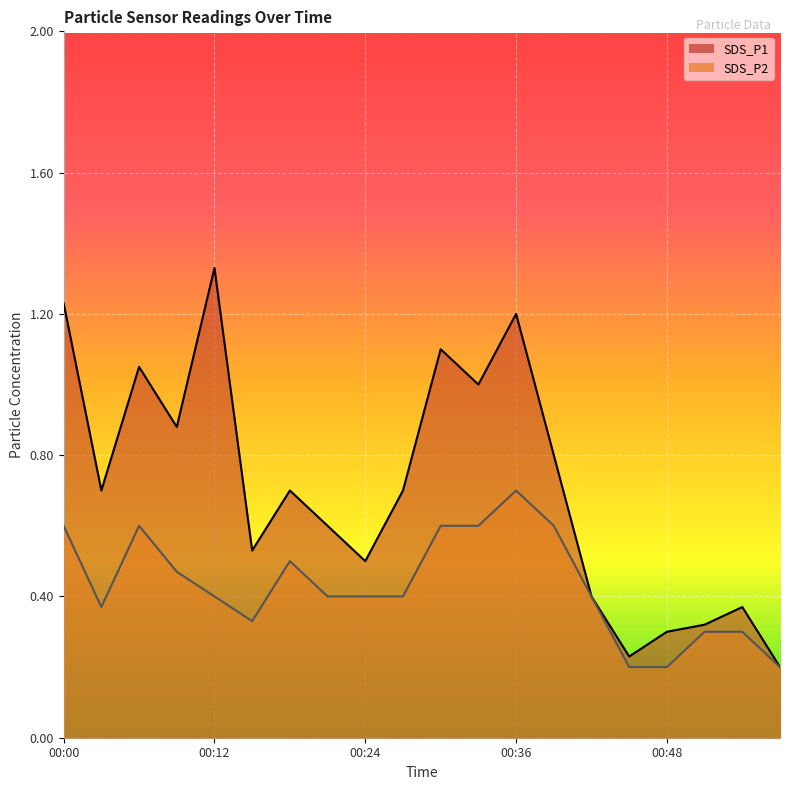

Which series has the largest range (max minus min)?

SDS_P1